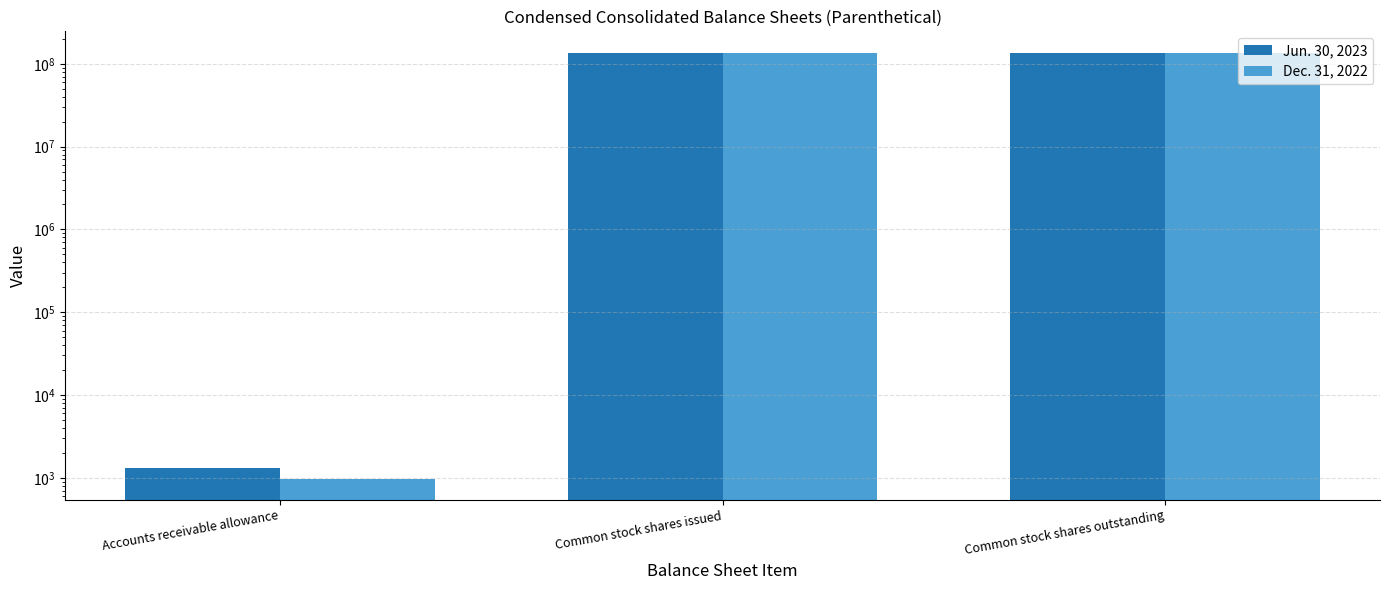

Which series has the largest range (max minus min)?

Dec. 31, 2022